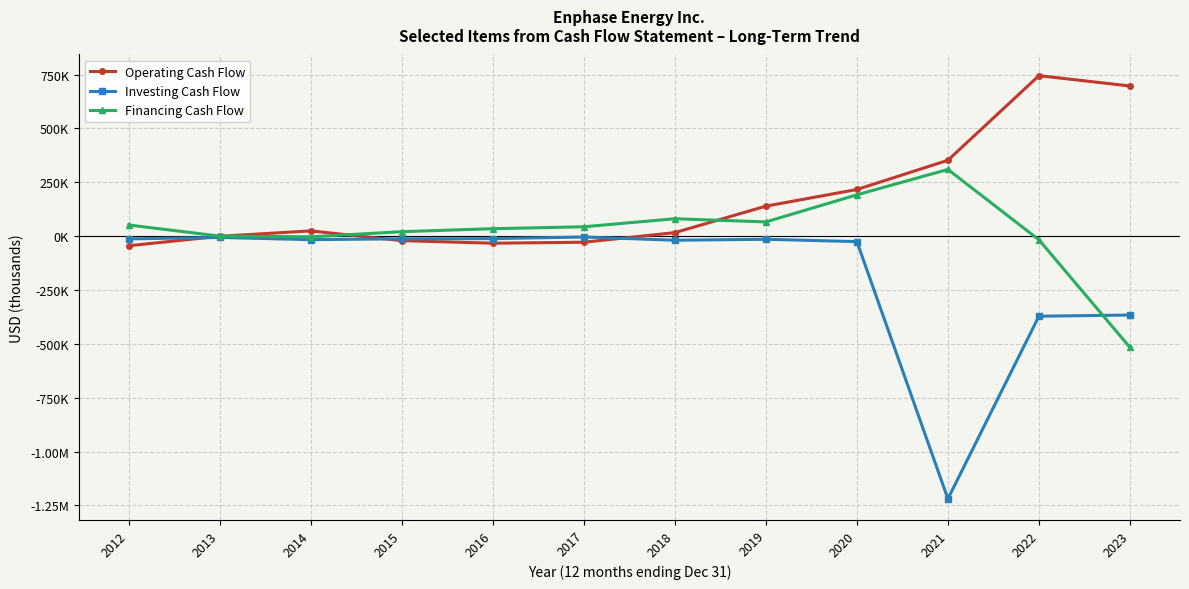

Rank the series by their average value, from lowest to highest.

Investing Cash Flow, Financing Cash Flow, Operating Cash Flow